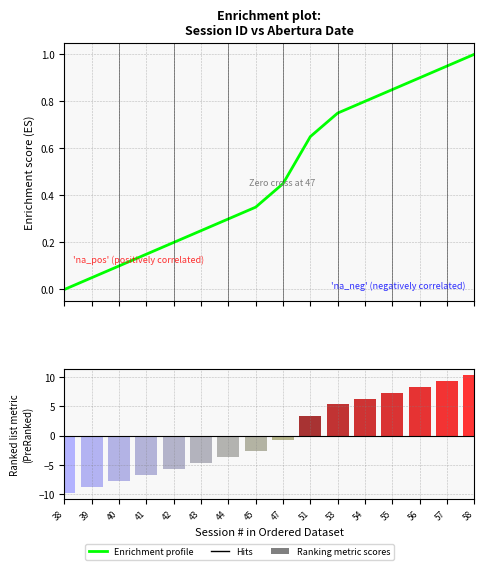

How many groups of bars are there?

16